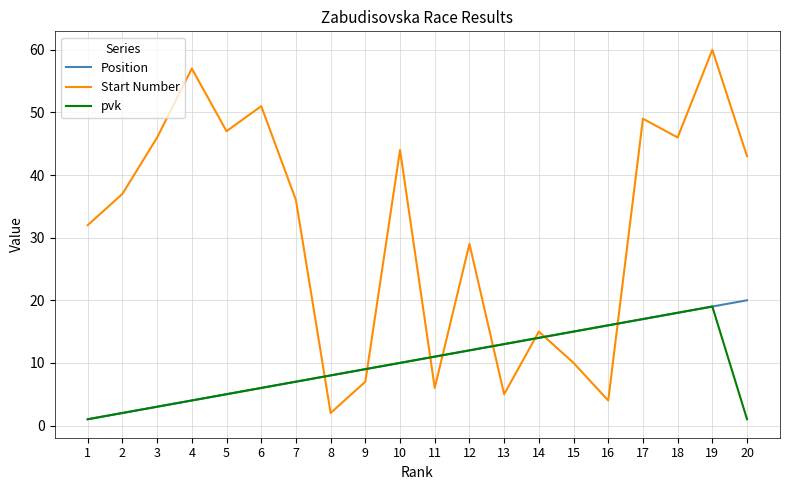

The pvk series shows 4 at 4. True or false?

True